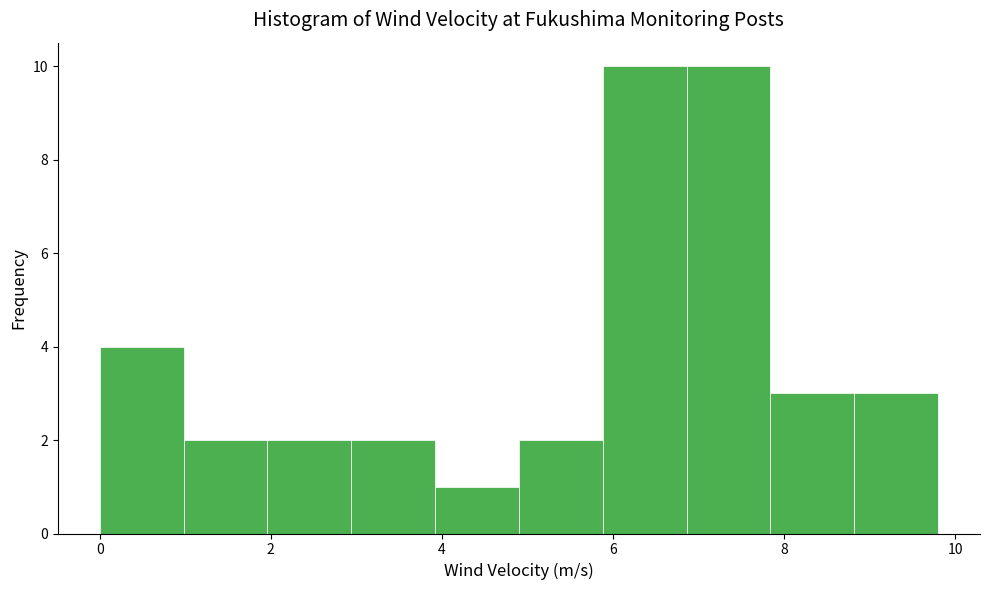

How tall is the bar that spans 2.94 to 3.92 on the x-axis? Neither the bar edges nor the heights are printed on the chart, so give them approximately, as read against the axes.

2